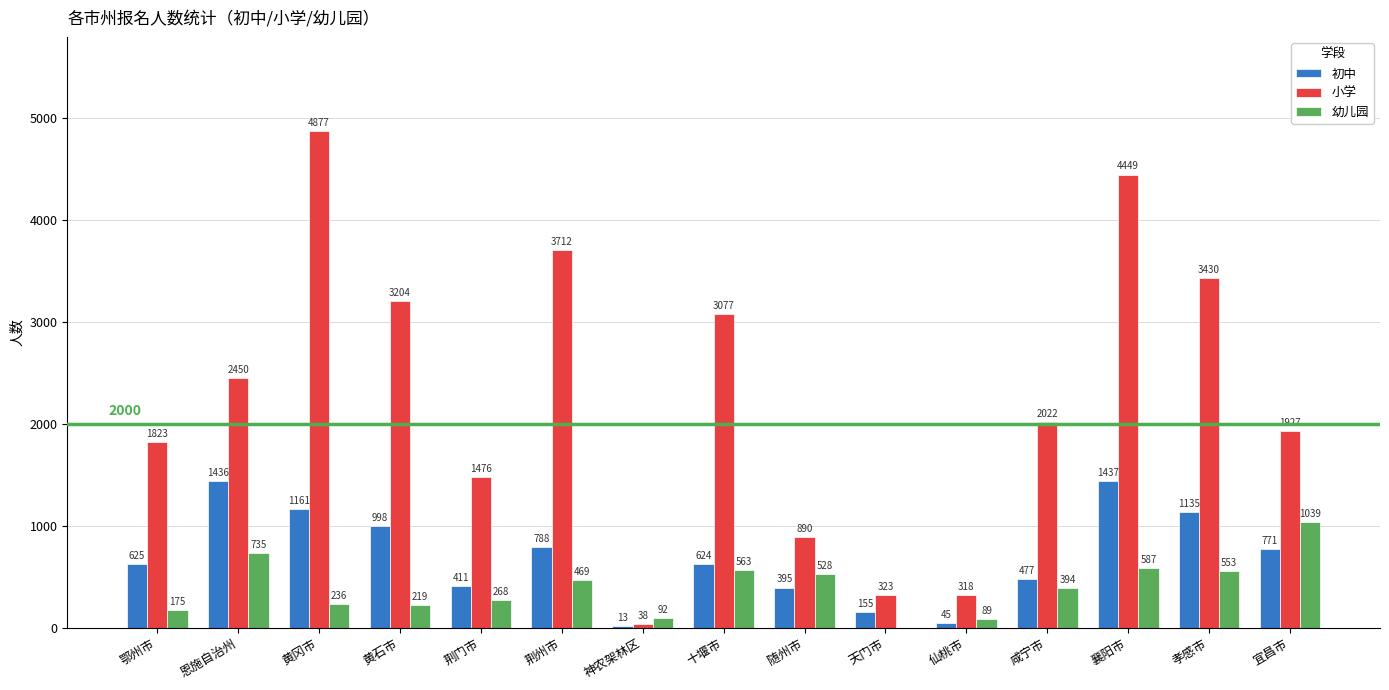

What is the difference between the 小学 values at 黄冈市 and 恩施自治州?

2427